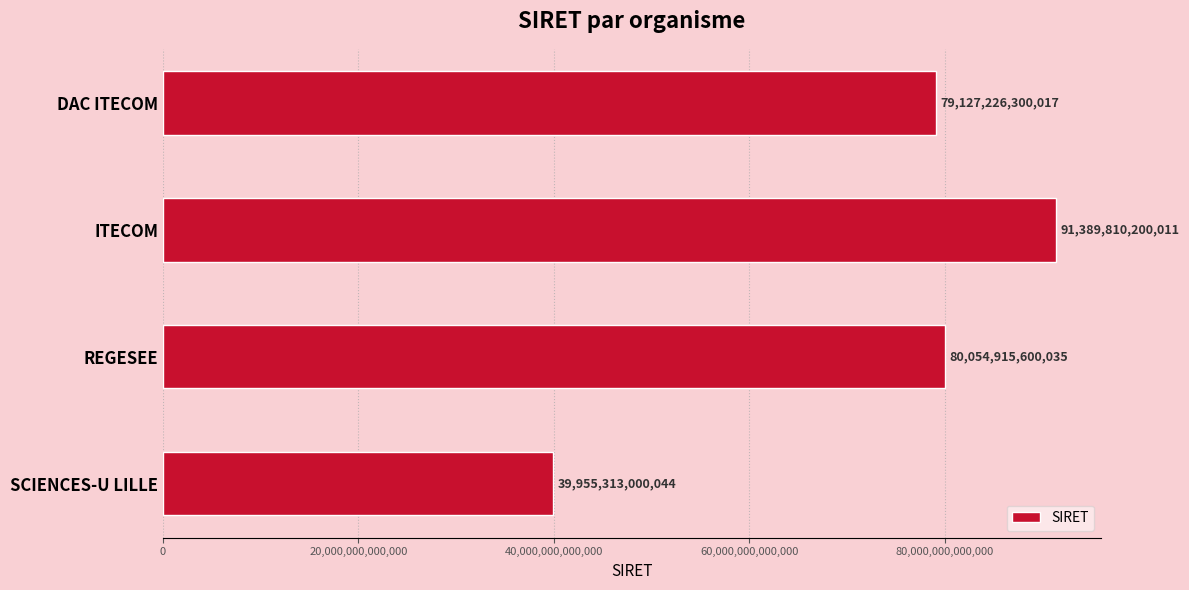

What position from the top is ITECOM?

2